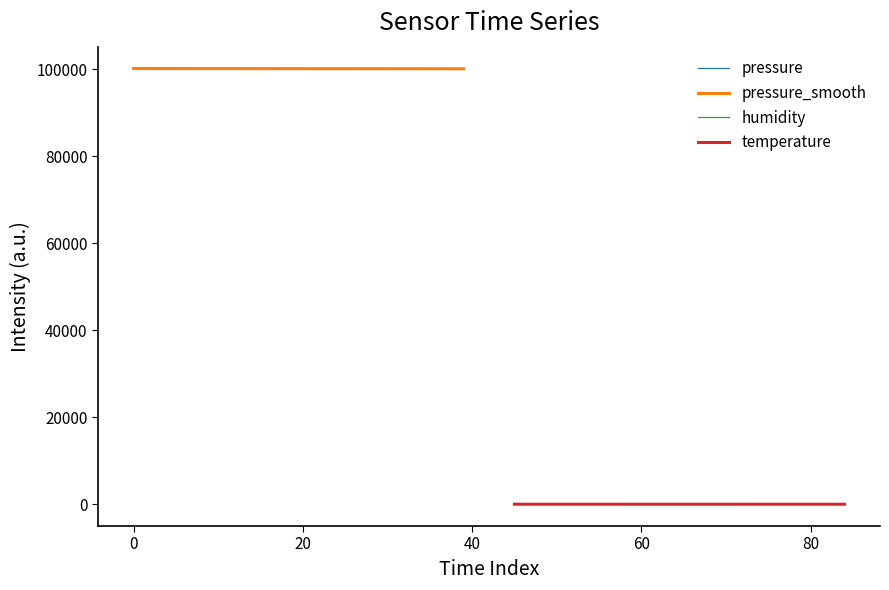

What is the value of the pressure point at the 6th from the left?

100202.0